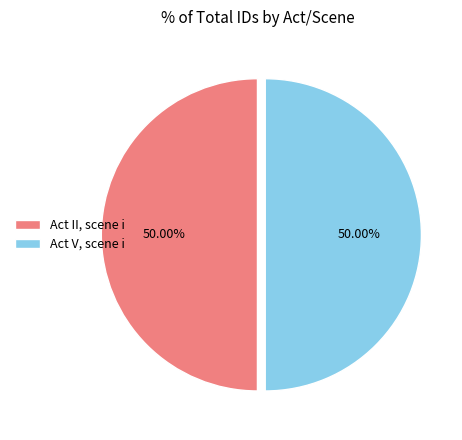

Combined, do Act II, scene i and Act V, scene i account for over 50%?

Yes